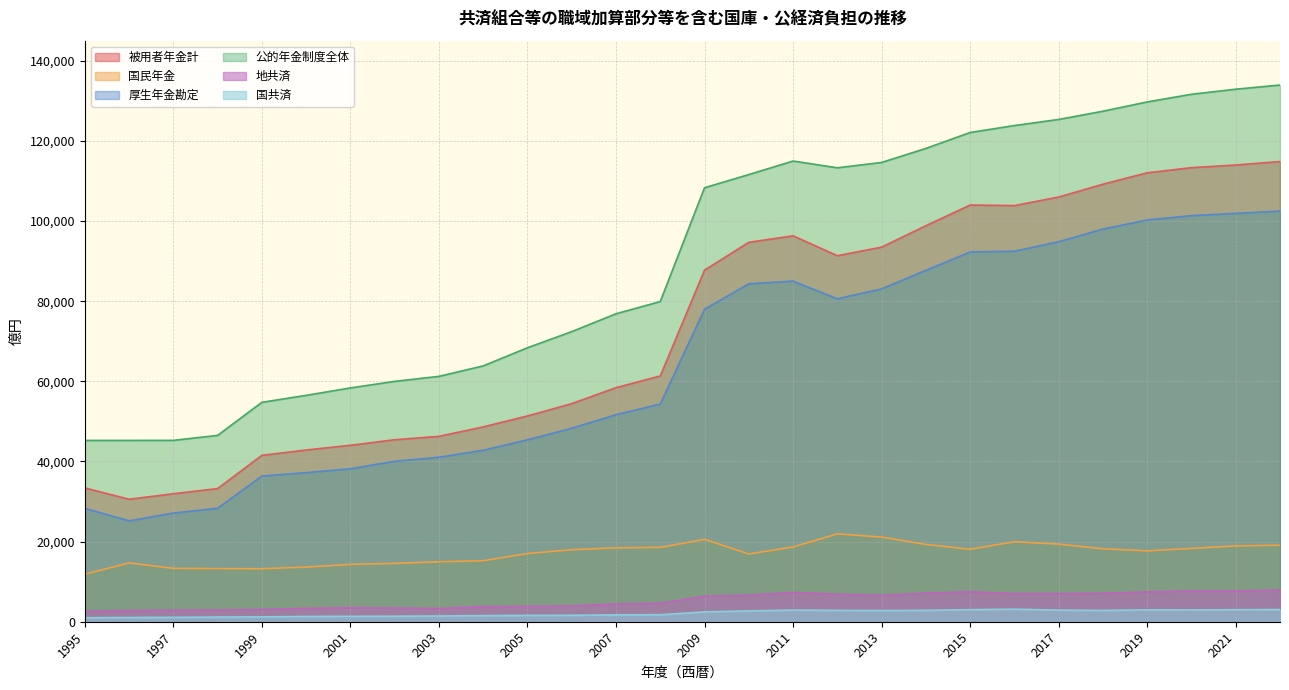

What is the spread (max minus min) of values at 2002?

58610